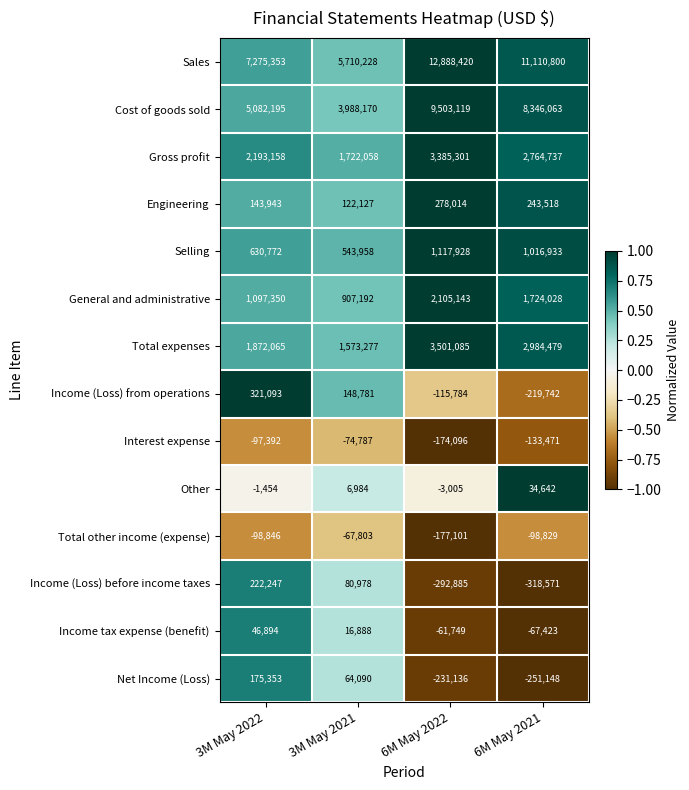

Rank the series at 6M May 2022 from lowest to highest value.

Income (Loss) before income taxes, Net Income (Loss), Total other income (expense), Interest expense, Income (Loss) from operations, Income tax expense (benefit), Other, Engineering, Selling, General and administrative, Gross profit, Total expenses, Cost of goods sold, Sales